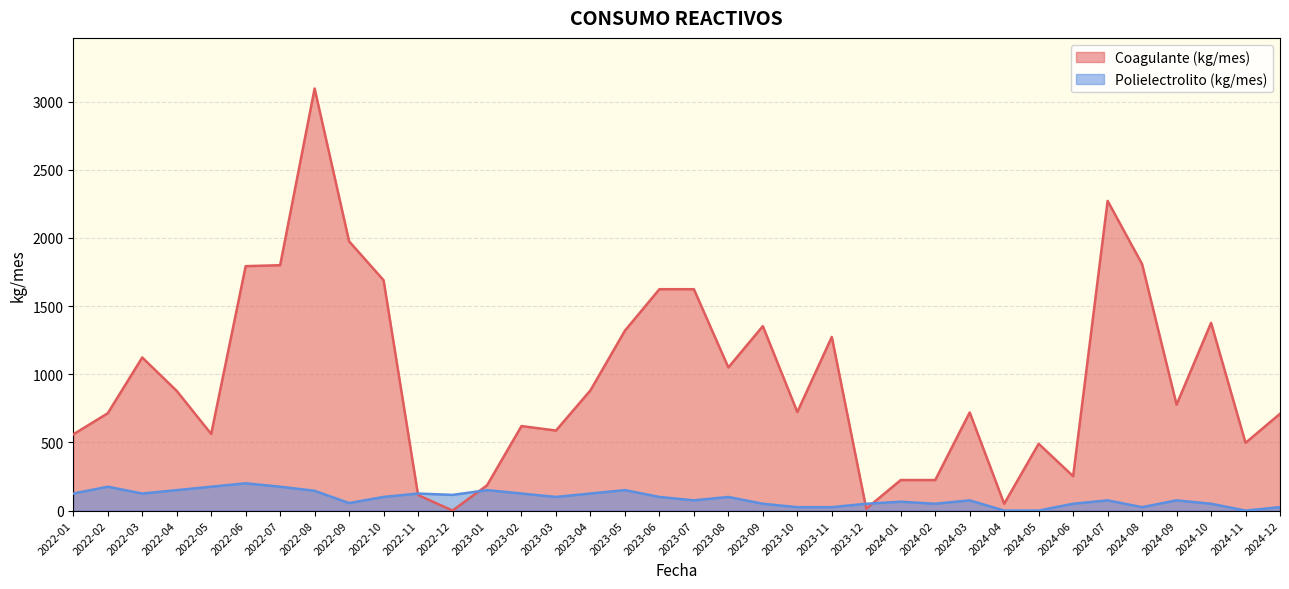

The value of Polielectrolito (kg/mes) at 2023-07 is 75. True or false?

True